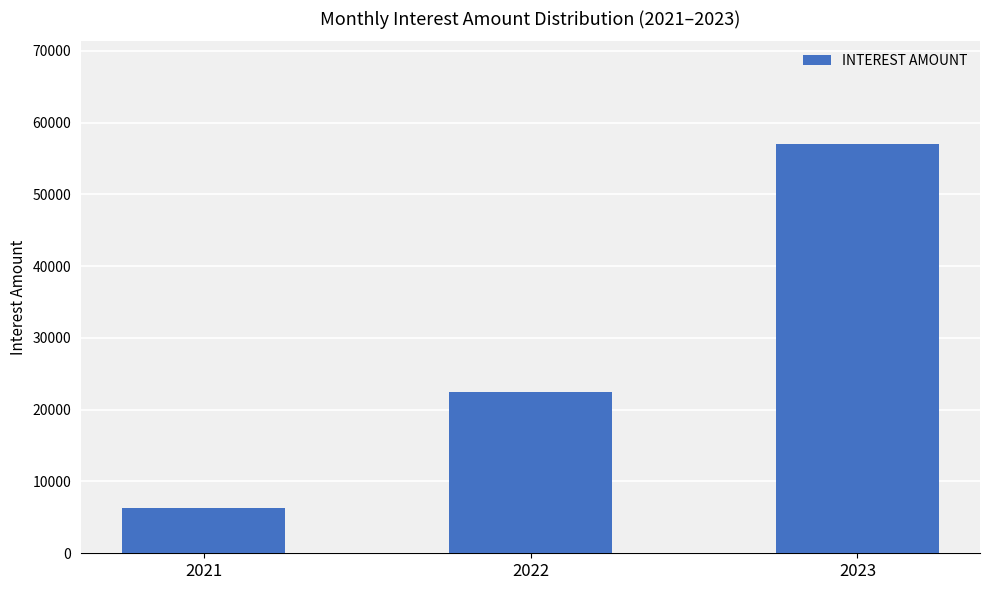

Between 2022 and 2023, which is larger?

2023